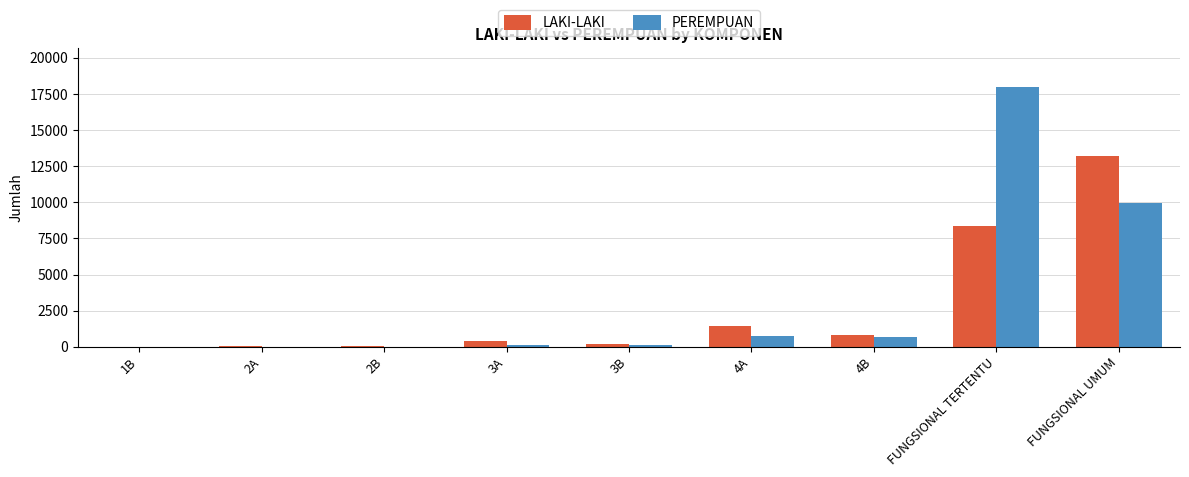

At which label does PEREMPUAN reach its peak?

FUNGSIONAL TERTENTU